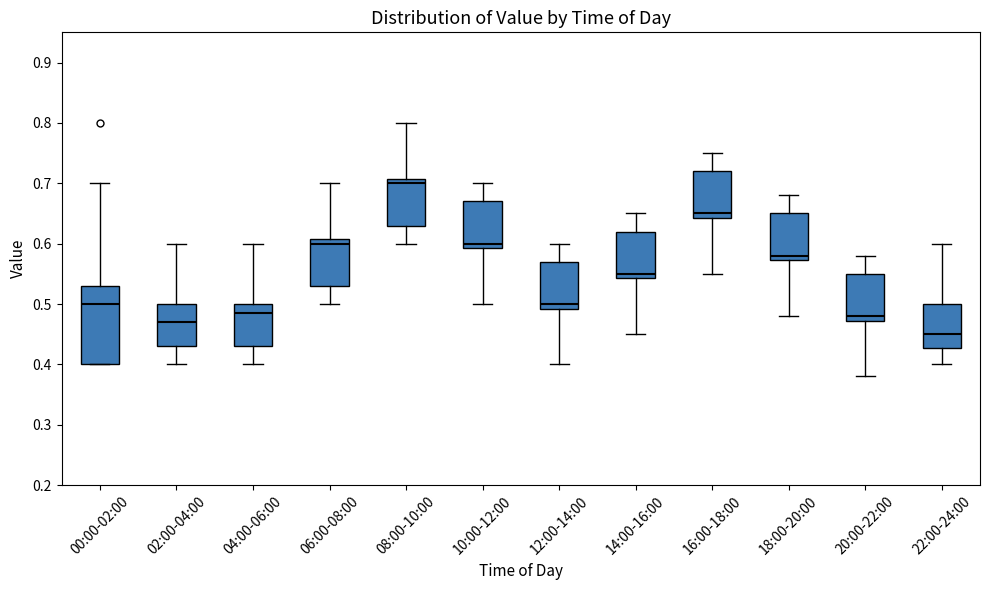

Reading left to right, transcribe this box plot: for each box, give where its median line is, the range the box spans, and where its two whiskers end, as read against the y-axis. The values are not printed on the chart, so give them approximately, as read against the axis.

00:00-02:00: median 0.50, box 0.40 to 0.53, whiskers 0.40 to 0.70
02:00-04:00: median 0.47, box 0.43 to 0.50, whiskers 0.40 to 0.60
04:00-06:00: median 0.49, box 0.43 to 0.50, whiskers 0.40 to 0.60
06:00-08:00: median 0.60, box 0.53 to 0.61, whiskers 0.50 to 0.70
08:00-10:00: median 0.70, box 0.63 to 0.71, whiskers 0.60 to 0.80
10:00-12:00: median 0.60, box 0.59 to 0.67, whiskers 0.50 to 0.70
12:00-14:00: median 0.50, box 0.49 to 0.57, whiskers 0.40 to 0.60
14:00-16:00: median 0.55, box 0.54 to 0.62, whiskers 0.45 to 0.65
16:00-18:00: median 0.65, box 0.64 to 0.72, whiskers 0.55 to 0.75
18:00-20:00: median 0.58, box 0.57 to 0.65, whiskers 0.48 to 0.68
20:00-22:00: median 0.48, box 0.47 to 0.55, whiskers 0.38 to 0.58
22:00-24:00: median 0.45, box 0.43 to 0.50, whiskers 0.40 to 0.60